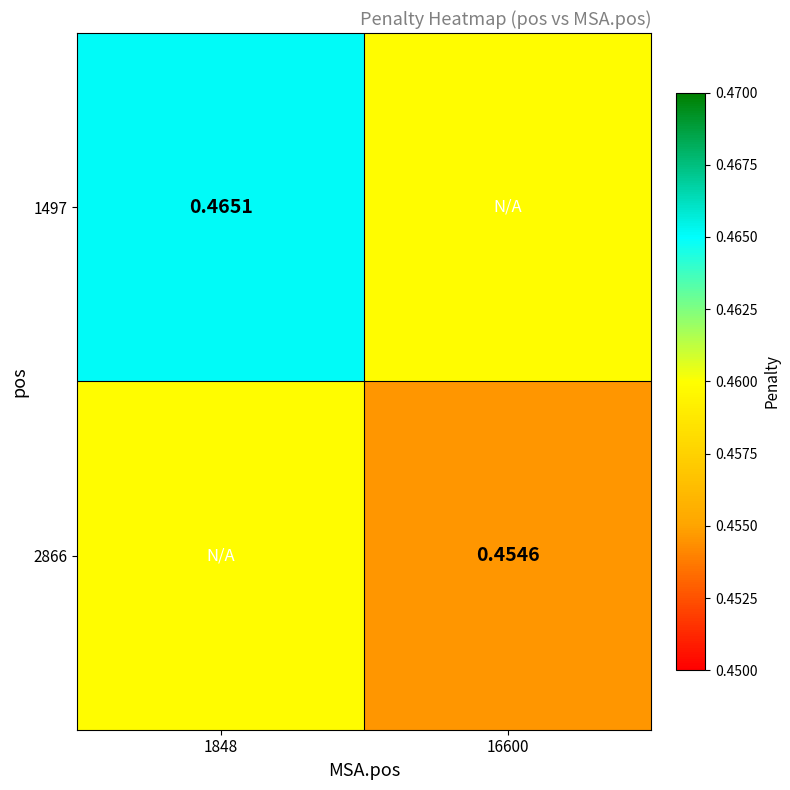

At 1848, list the series in order from smallest to largest.

2866, 1497